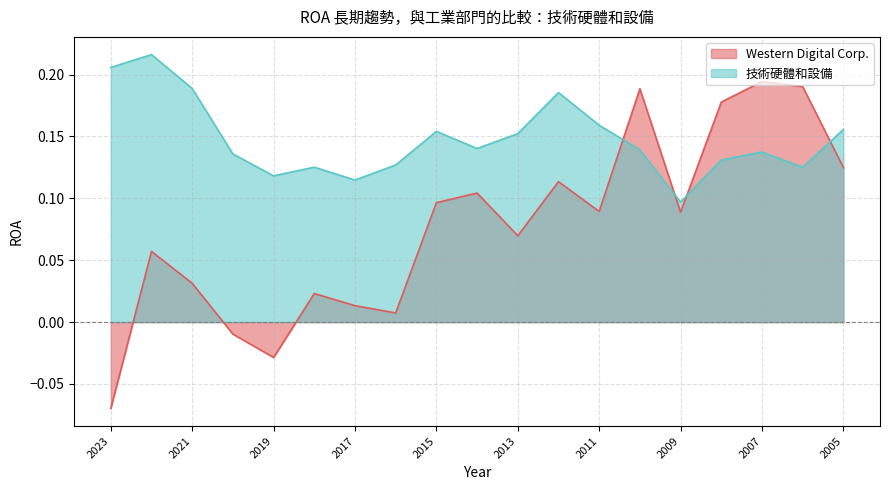

Which series has the largest total across all categories?

技術硬體和設備